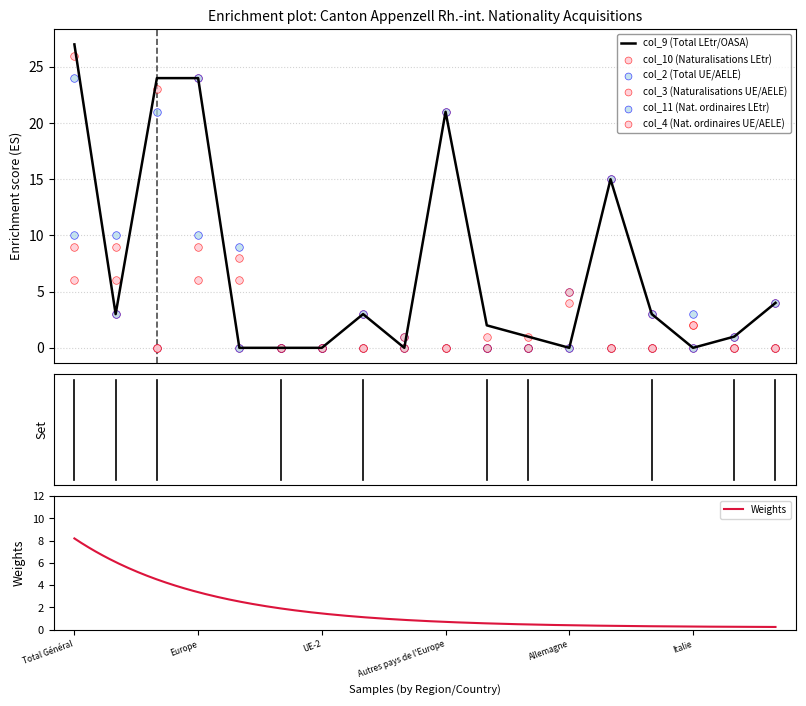

What are all the series names shown in the legend?

col_9 (Total LEtr/OASA), col_10 (Naturalisations LEtr), col_2 (Total UE/AELE), col_3 (Naturalisations UE/AELE), col_11 (Nat. ordinaires LEtr), col_4 (Nat. ordinaires UE/AELE)